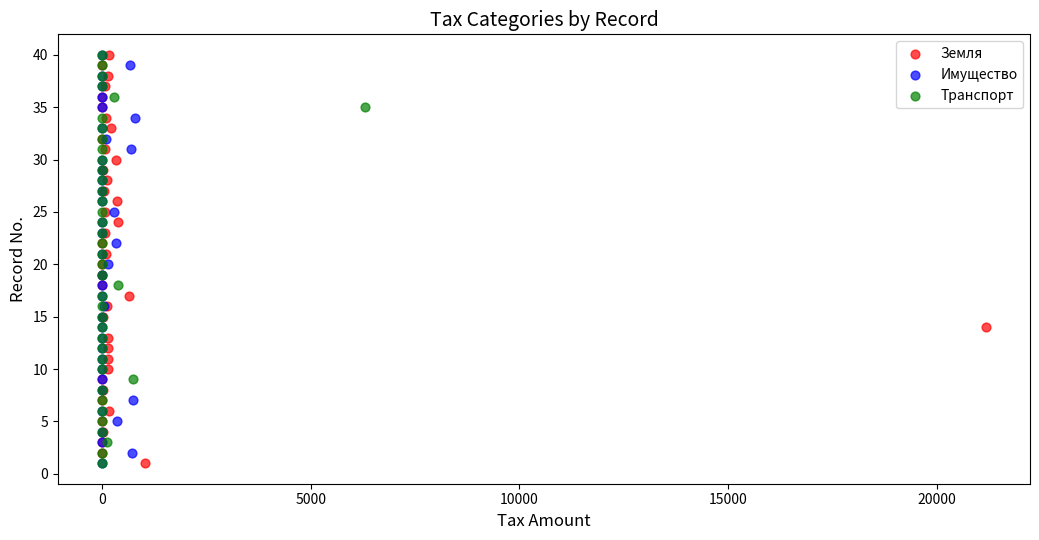

What are all the series names shown in the legend?

Земля, Имущество, Транспорт